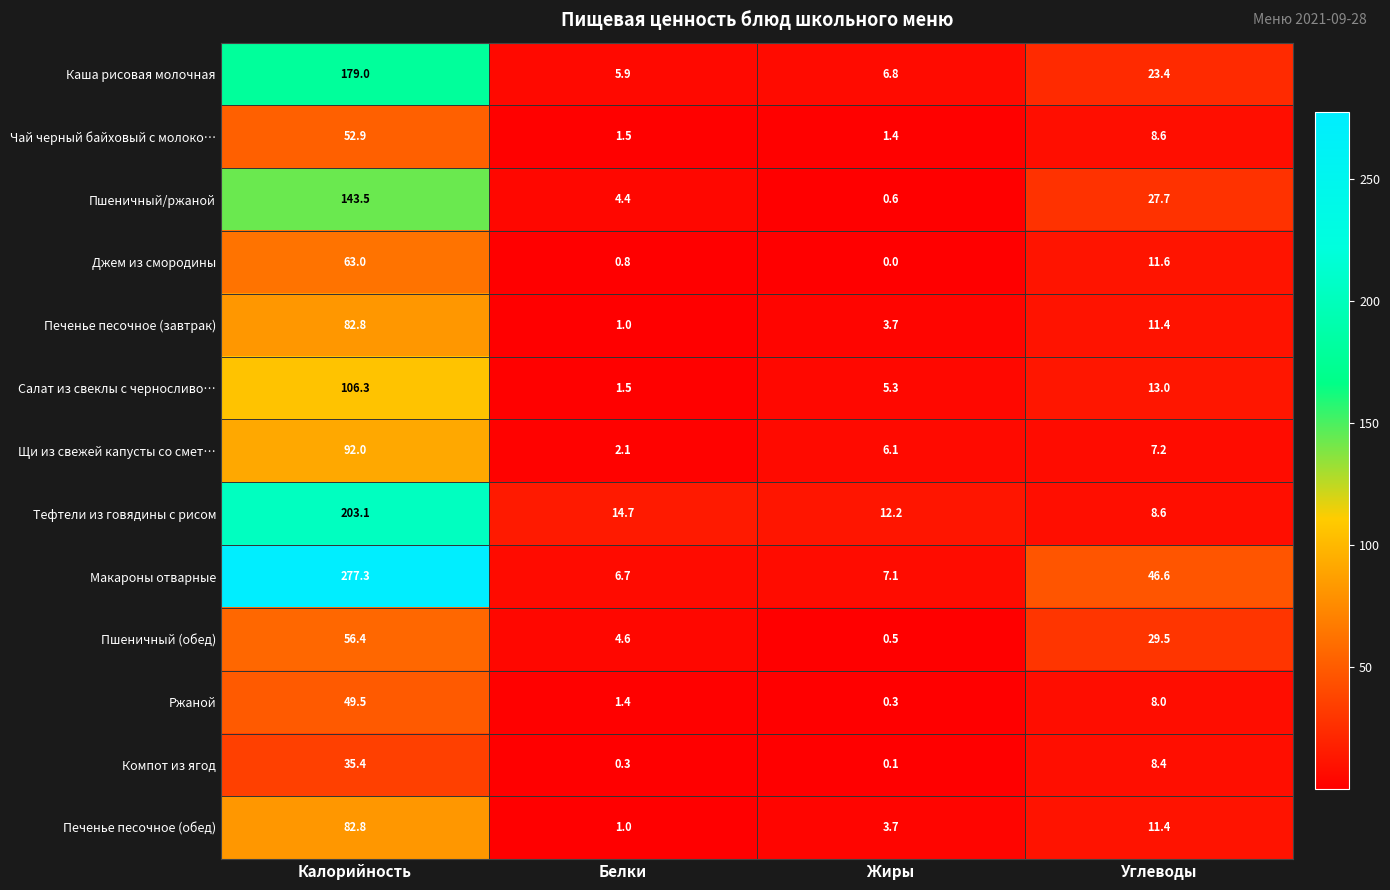

What is the approximate value of Салат из свеклы с черносливо… at Жиры?

5.3